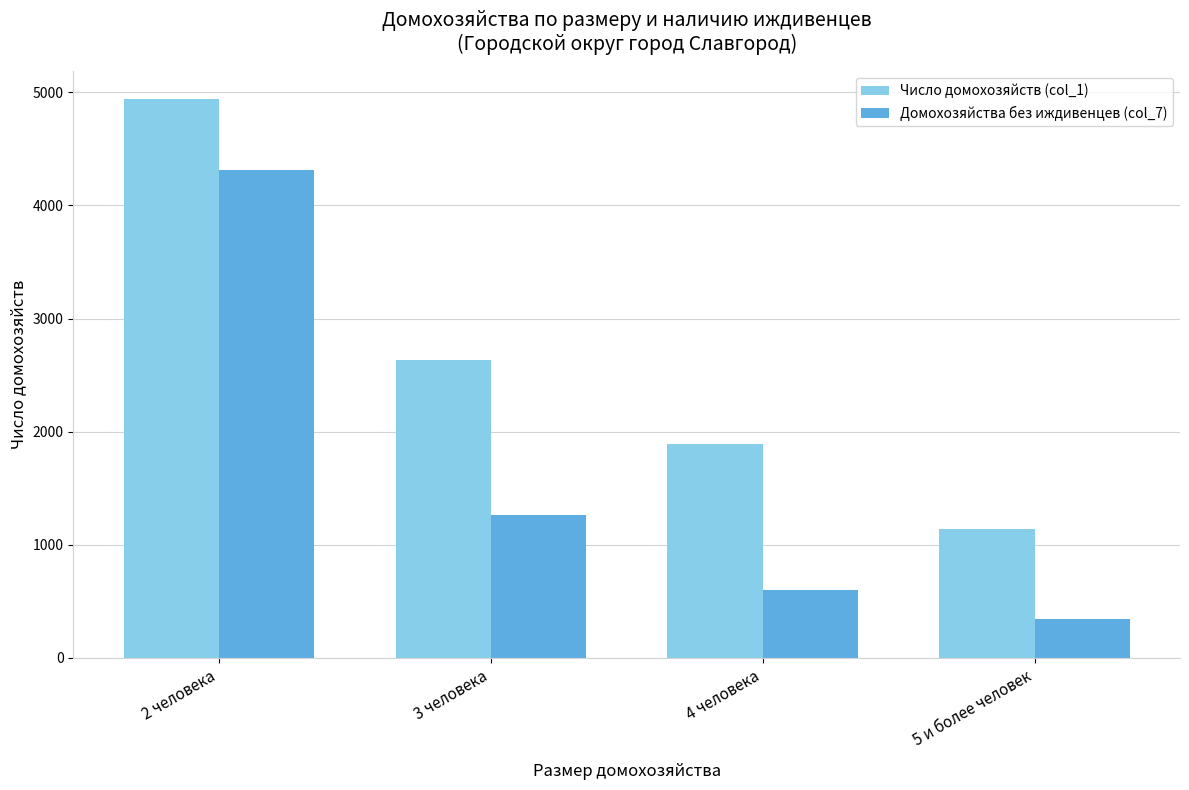

What is the label of the 4th bar from the right?

2 человека